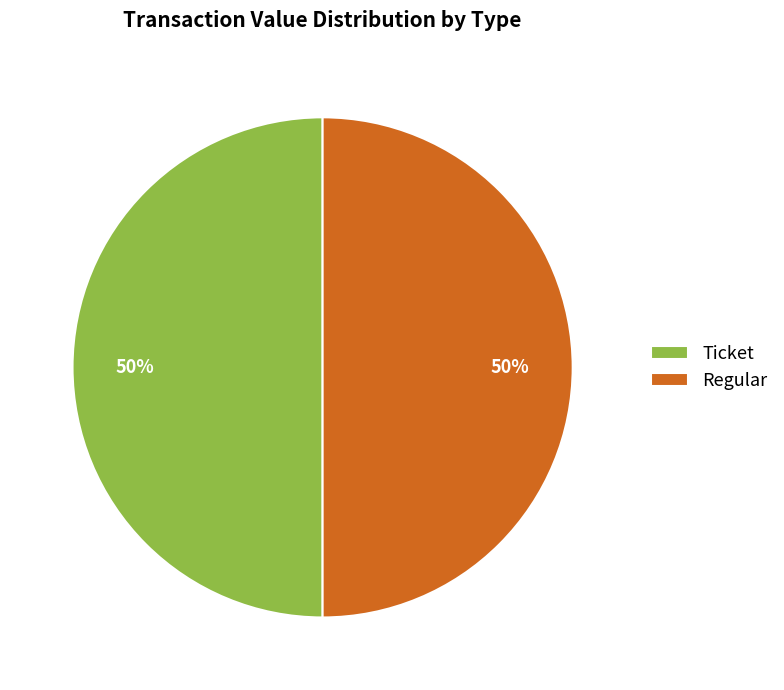

To the nearest percent, what is the difference between the largest and smallest slice percentages?

0%